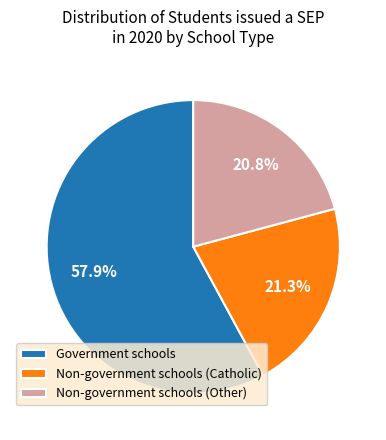

How many segments does this pie chart have?

3